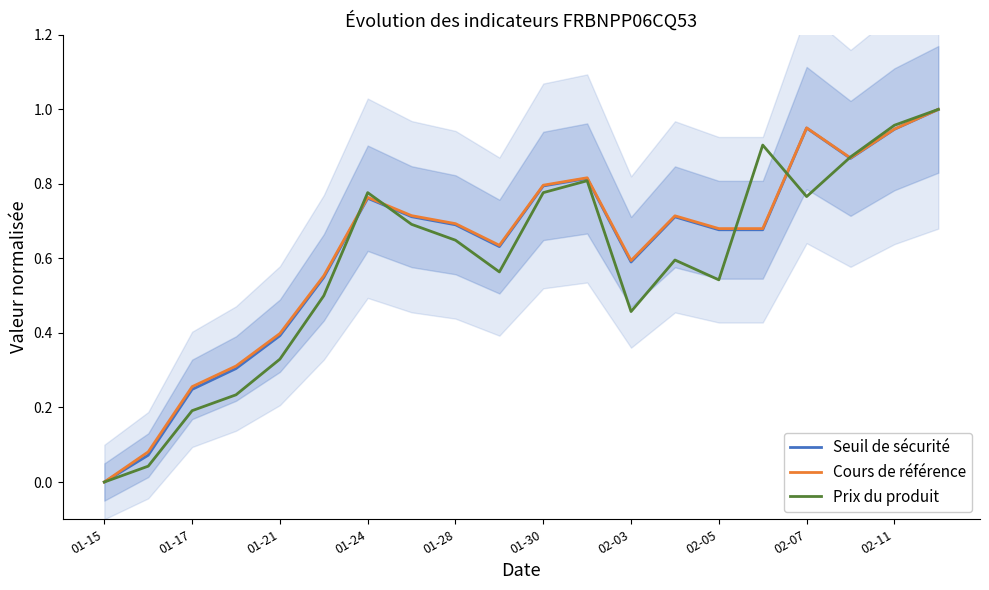

How many series are shown in this chart?

3